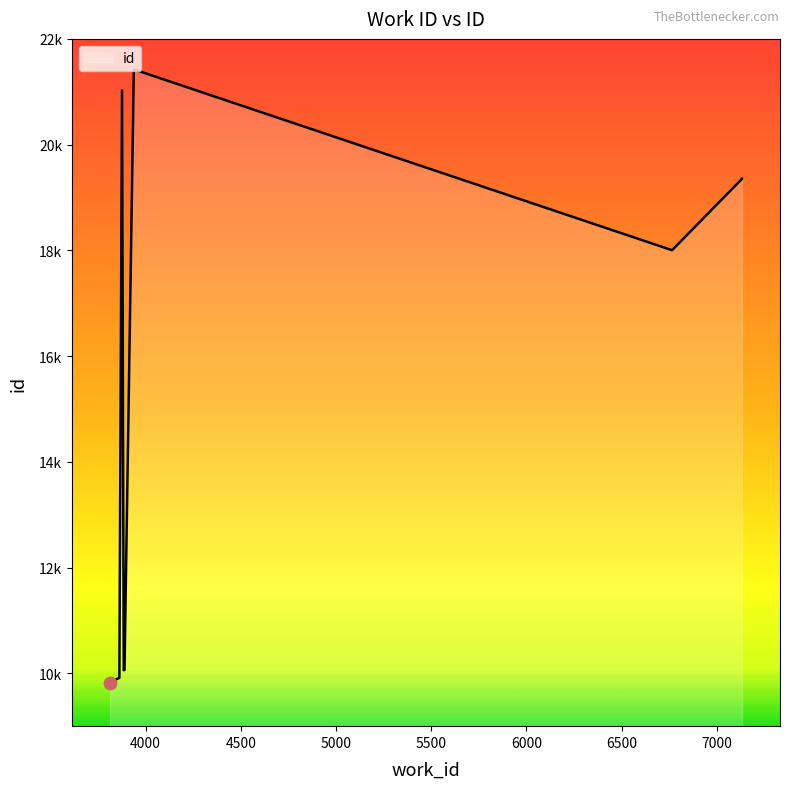

Approximately how many times larger is the value at 7132 compared to 3889?

1.9